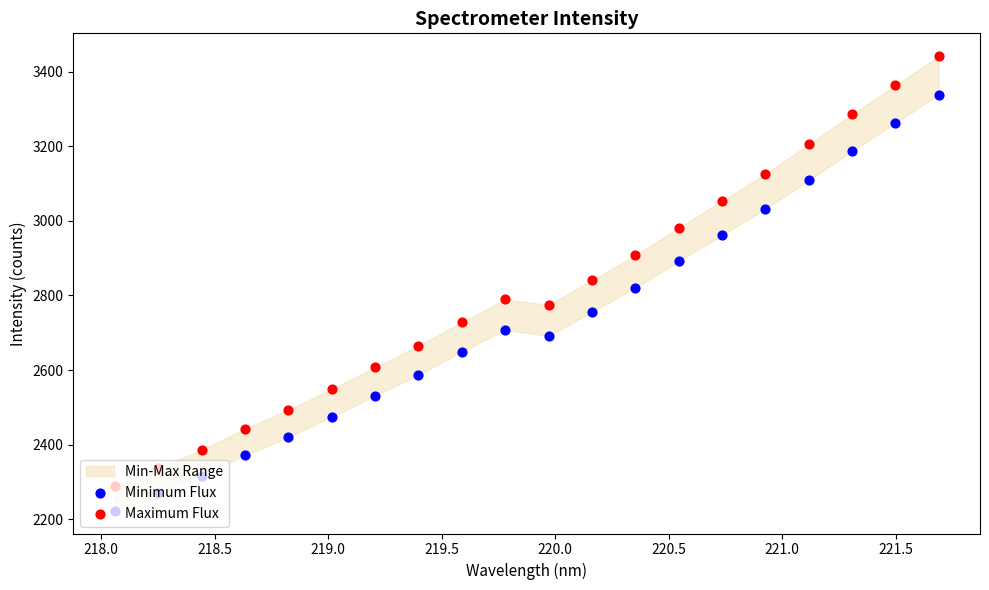

Which series contains the lowest Y value?

Minimum Flux